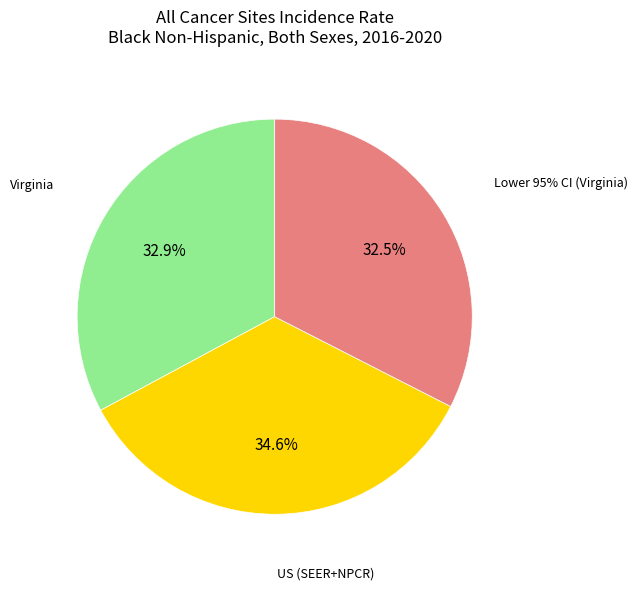

Count the number of slices in the pie.

3